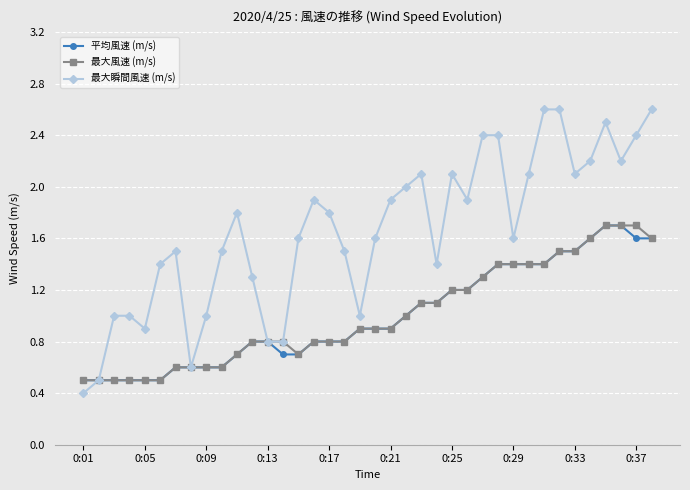

What is the value of the 最大風速 (m/s) point at the 17th from the left?

0.8